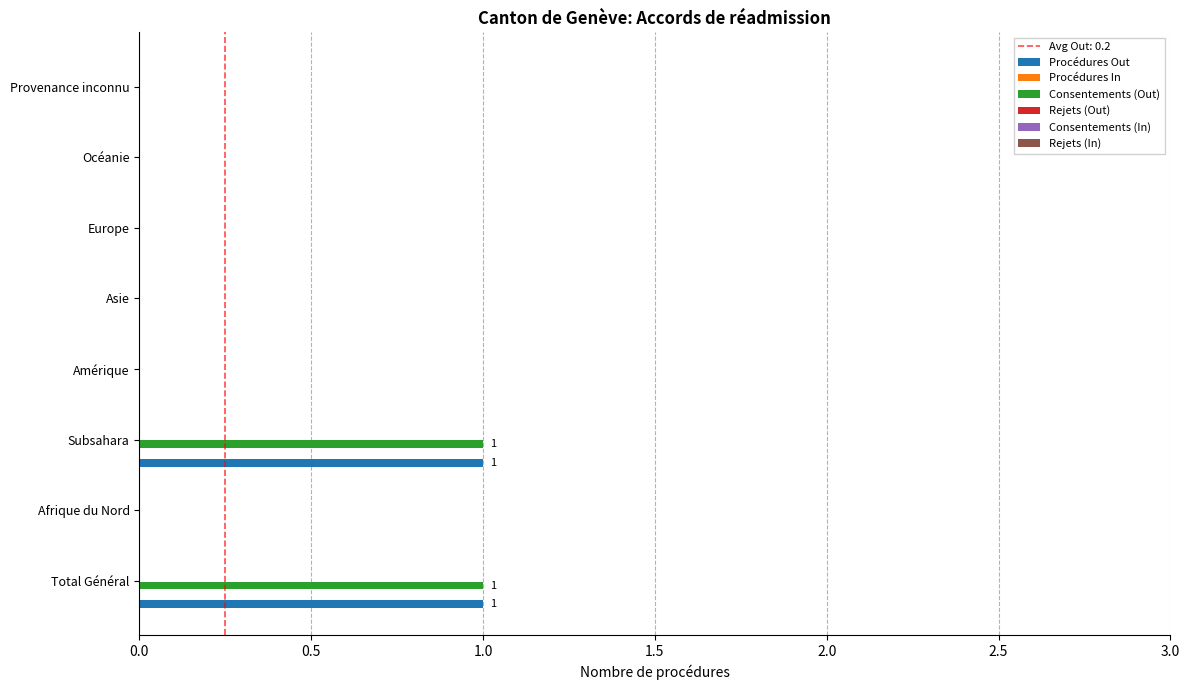

Is it true that Procédures Out equals 1 at Subsahara?

True